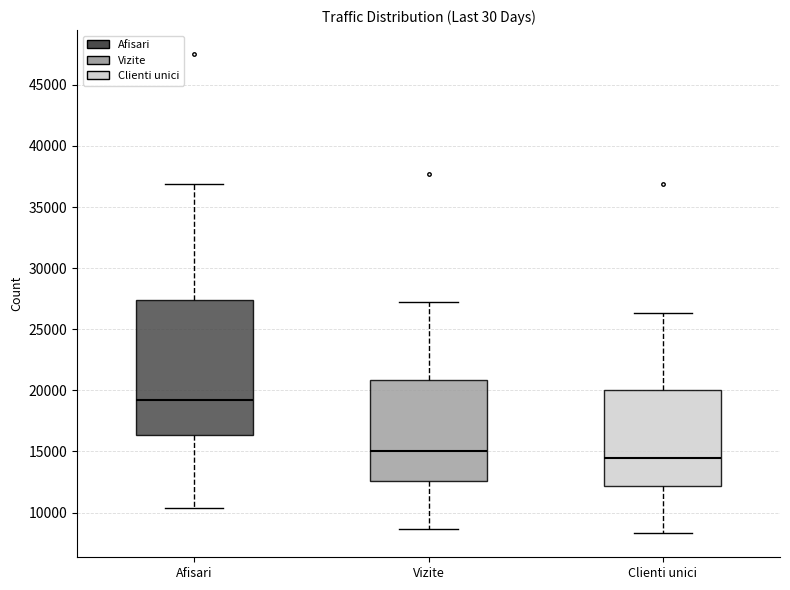

Reading left to right, transcribe this box plot: for each box, give where its median line is, the range the box spans, and where its two whiskers end, as read against the y-axis. The values are not printed on the chart, so give them approximately, as read against the axis.

Afisari: median 19000, box 16500 to 27500, whiskers 10500 to 37000
Vizite: median 15000, box 12500 to 21000, whiskers 8500 to 27500
Clienti unici: median 14500, box 12000 to 20000, whiskers 8500 to 26500